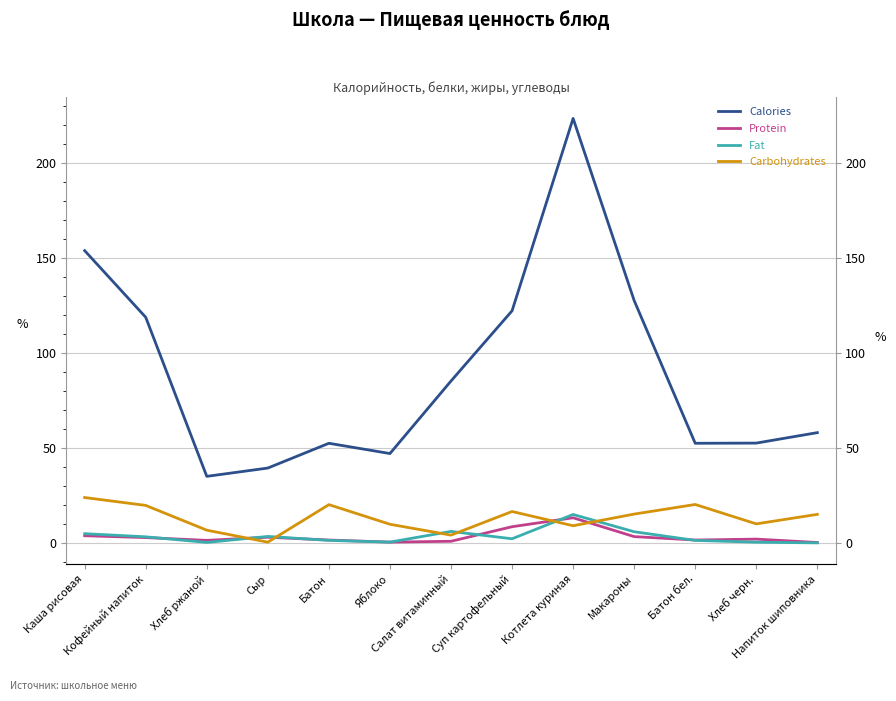

True or false: Calories and Fat intersect in this chart.

False